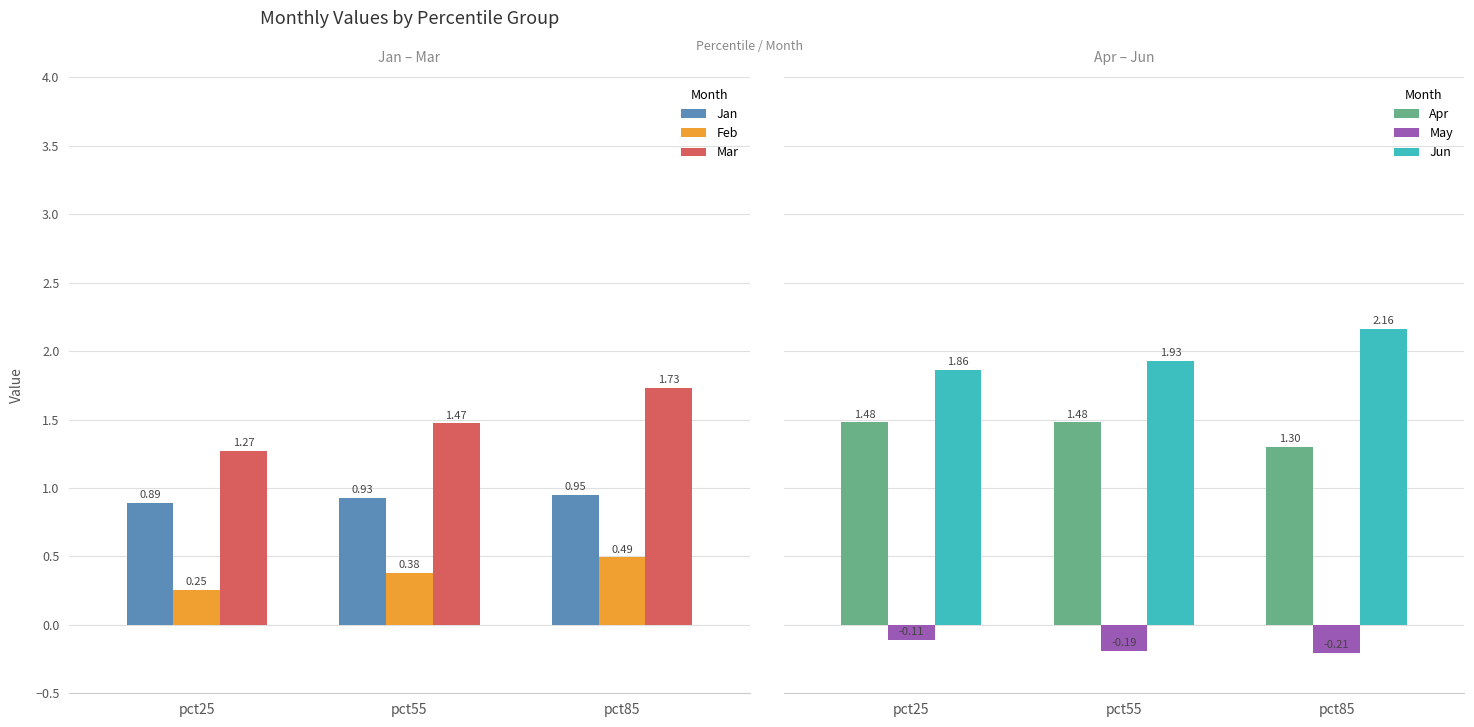

Rank the series at pct55 from lowest to highest value.

May, Feb, Jan, Mar, Apr, Jun